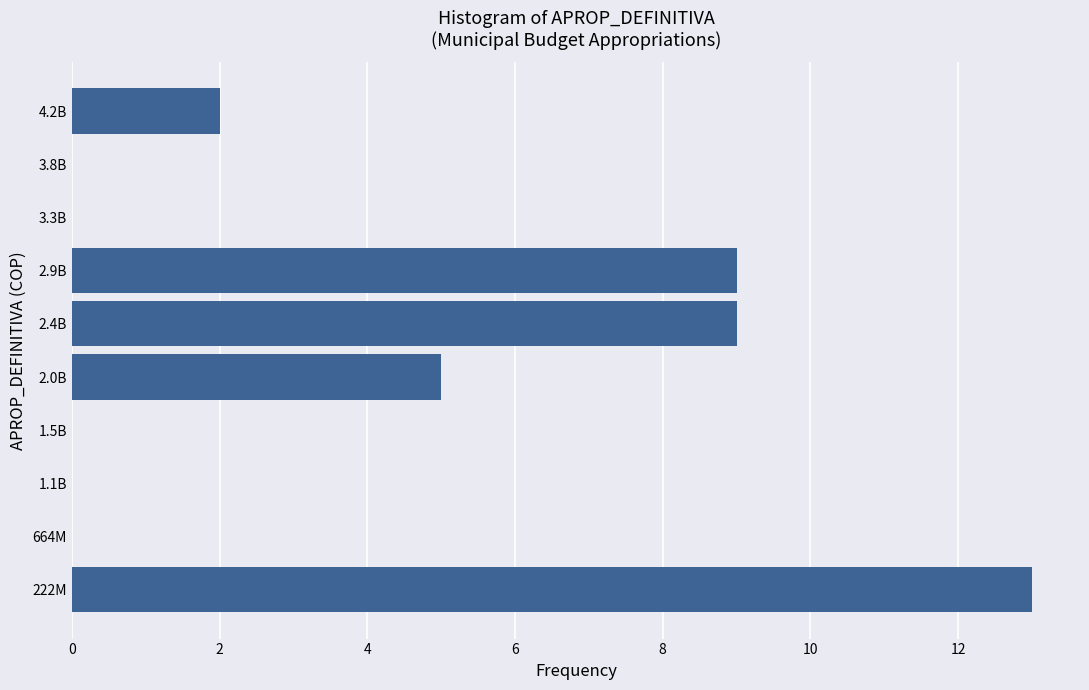

Reading top to bottom, list all the values displayed in this chart.

4.2B=2	3.8B=0	3.3B=0	2.9B=9	2.4B=9	2.0B=5	1.5B=0	1.1B=0	664M=0	222M=13